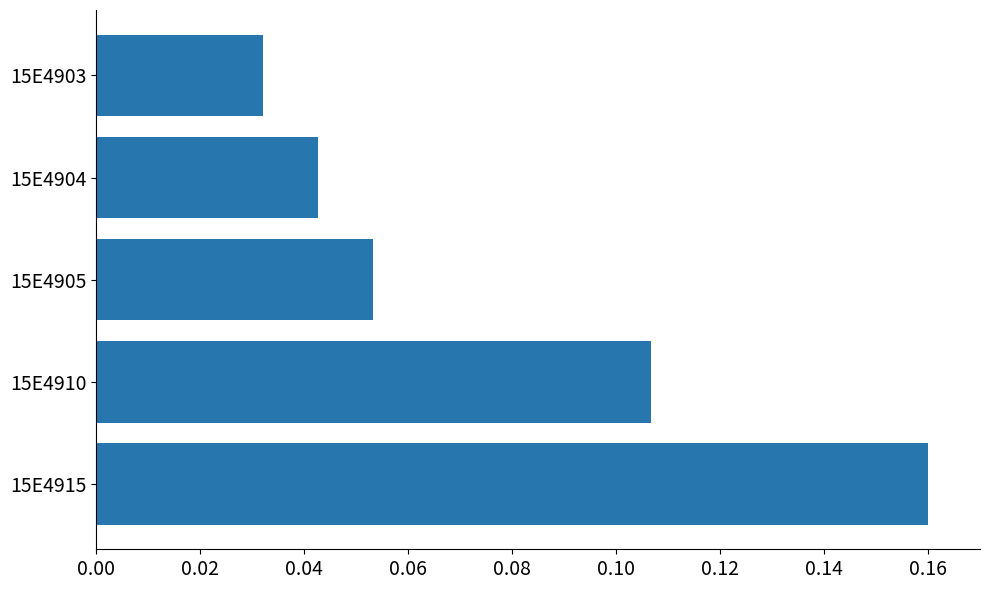

Count the values in the range 0 to 1.

5